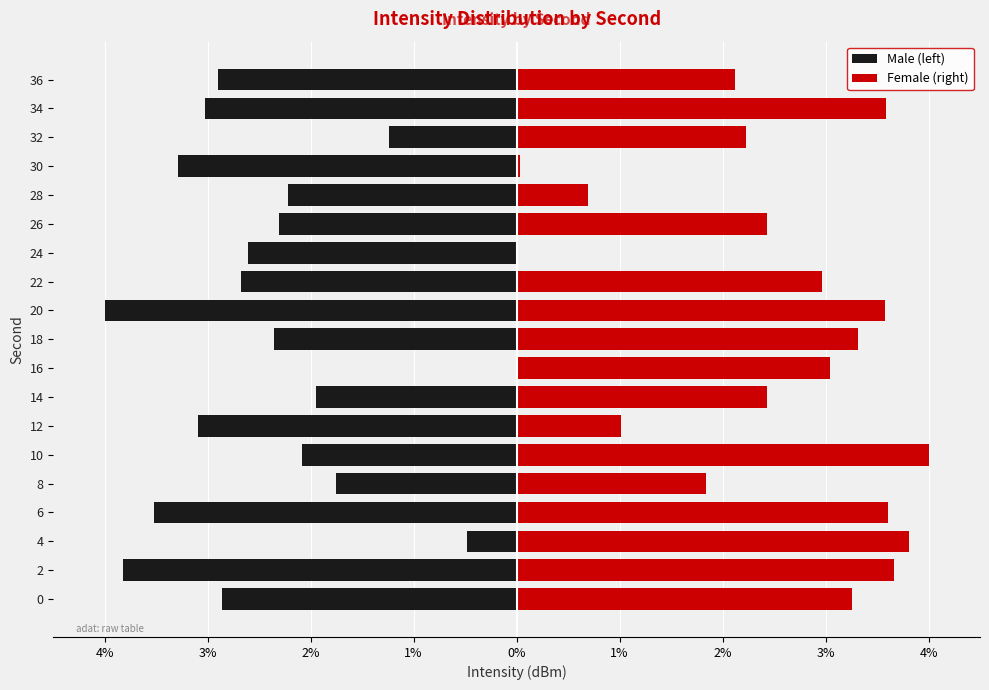

Which series has the largest total across all categories?

Female (right)